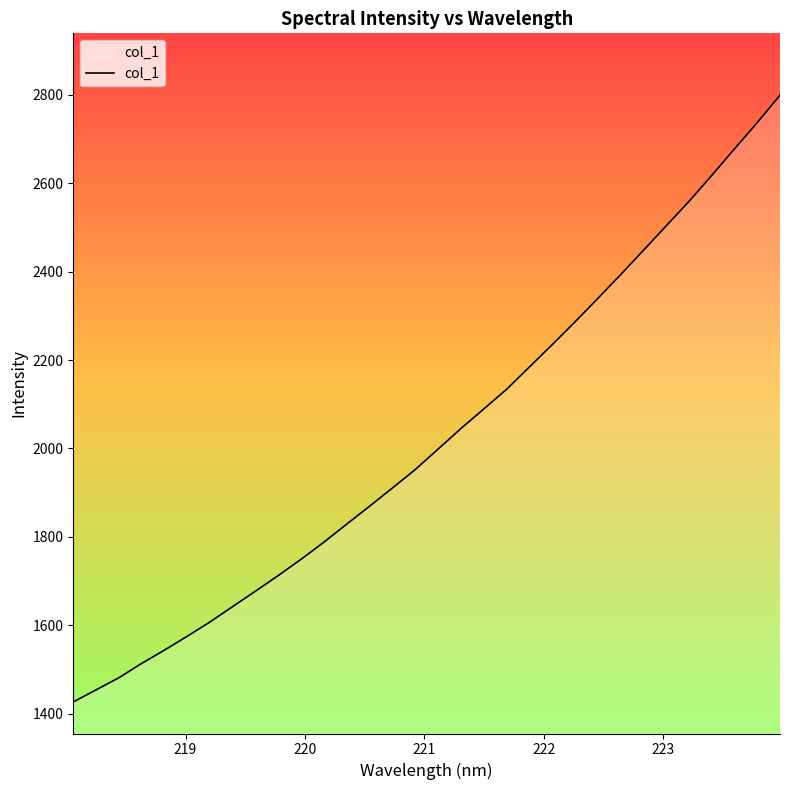

What is the maximum value for col_1?

2799.0